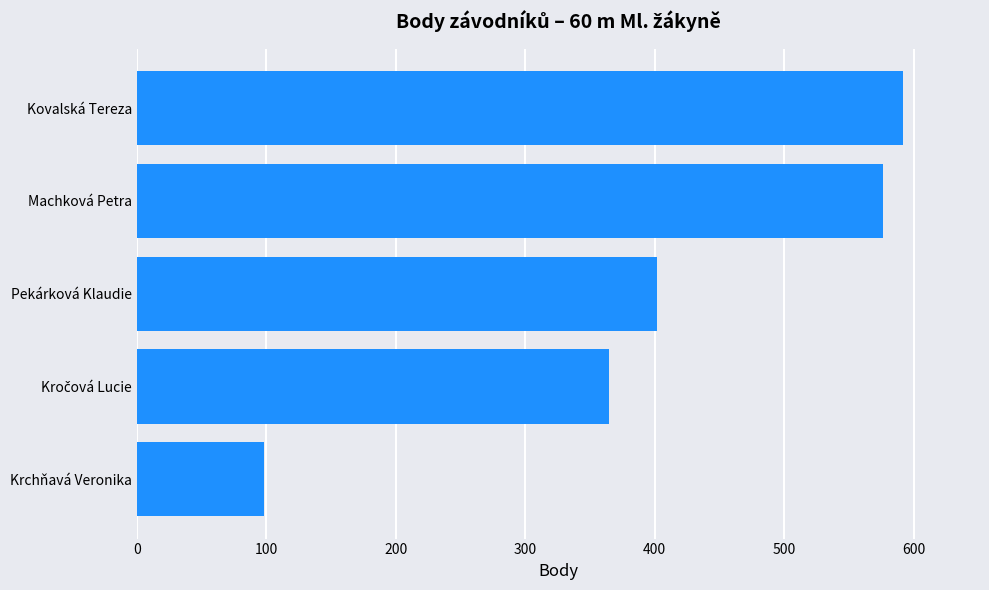

Count the number of data series in this chart.

1